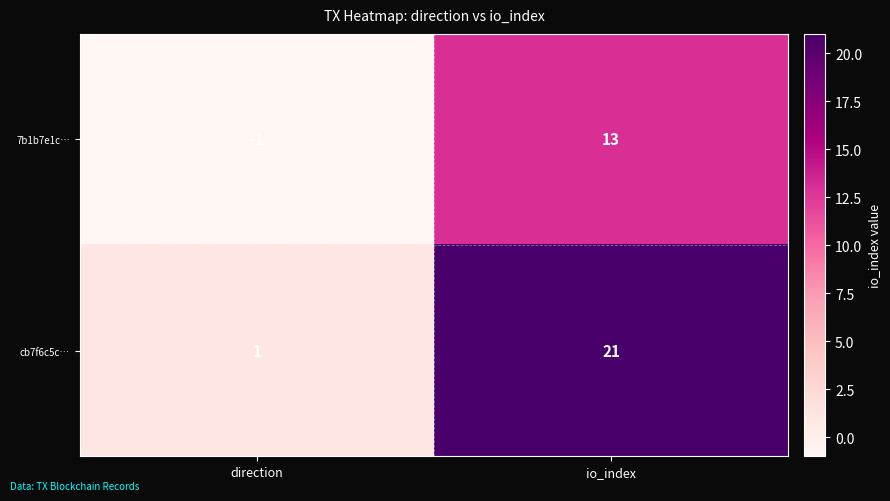

What is the sum of the 7b1b7e1c… values at direction and io_index?

12